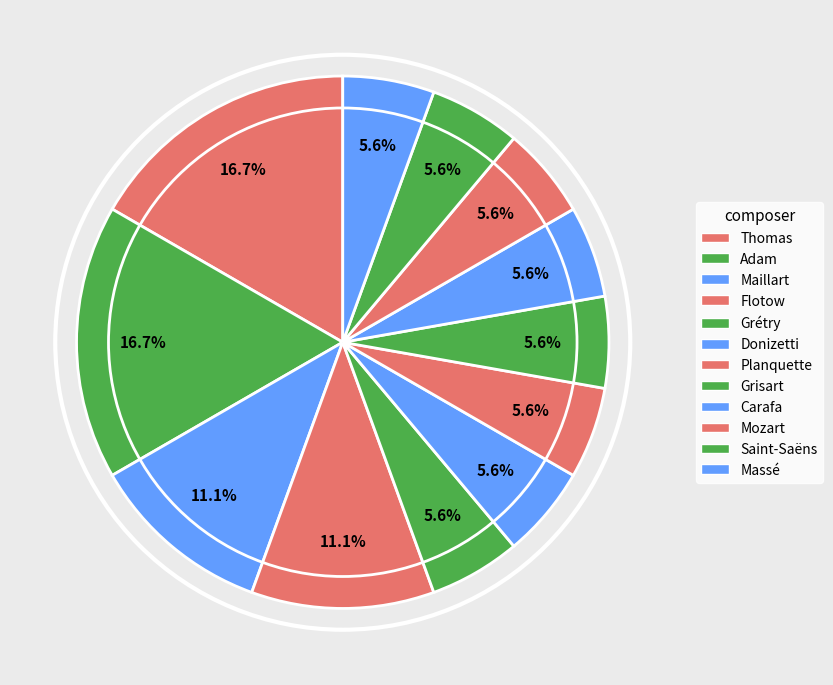

Does any single category account for the majority?

No